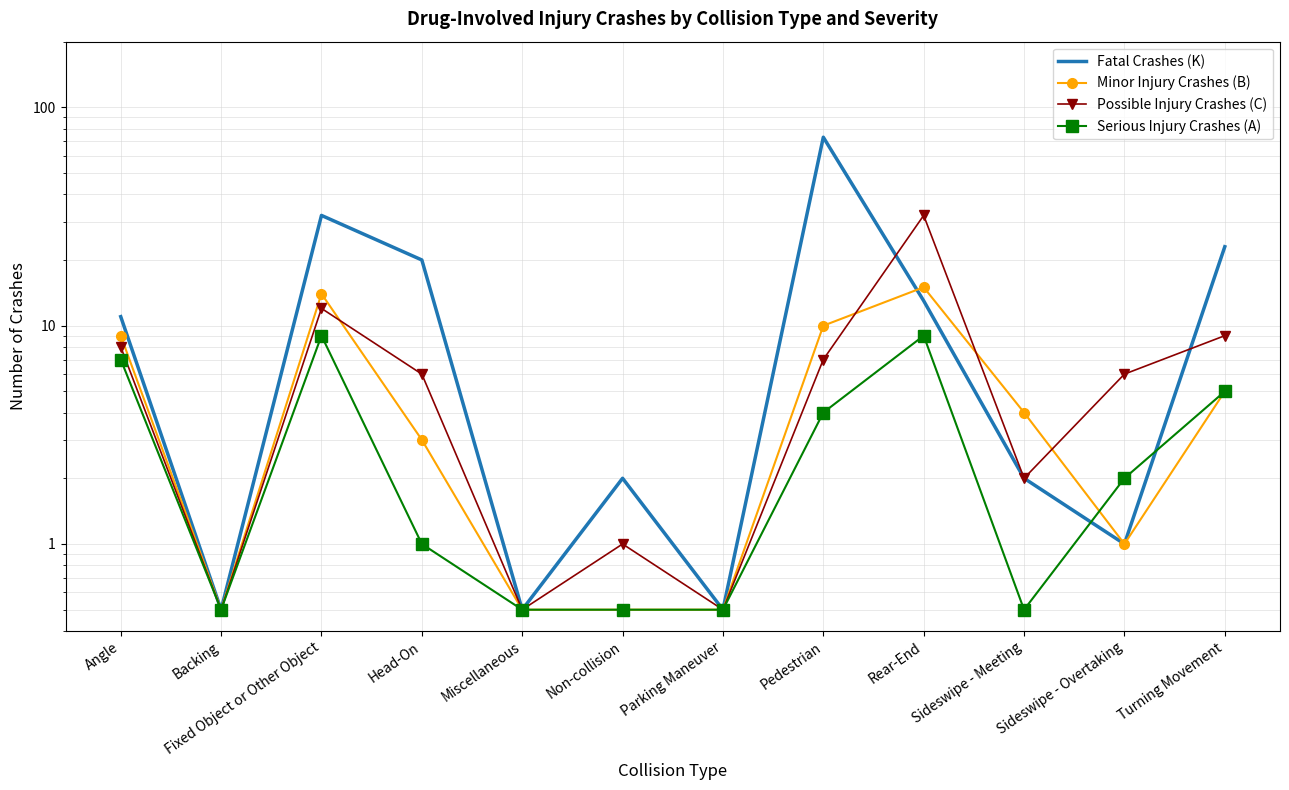

What is the sum of all Serious Injury Crashes (A) values?

39.5